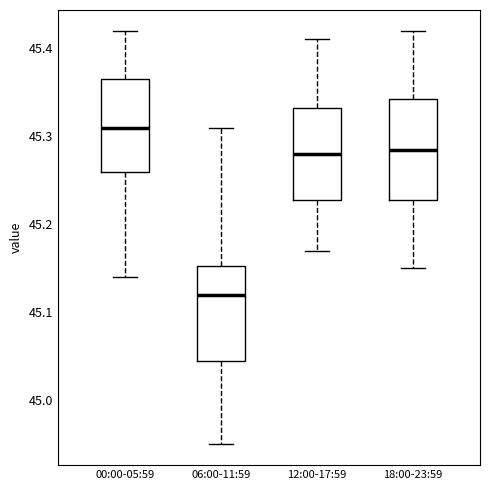

Reading left to right, read every box against the y-axis: the position of its median line, the range the box covers, and the ends of its whiskers. The values are not printed on the chart, so give them approximately, as read against the axis.

00:00-05:59: median 45.31, box 45.26 to 45.37, whiskers 45.14 to 45.42
06:00-11:59: median 45.12, box 45.05 to 45.15, whiskers 44.95 to 45.31
12:00-17:59: median 45.28, box 45.23 to 45.33, whiskers 45.17 to 45.41
18:00-23:59: median 45.29, box 45.23 to 45.34, whiskers 45.15 to 45.42